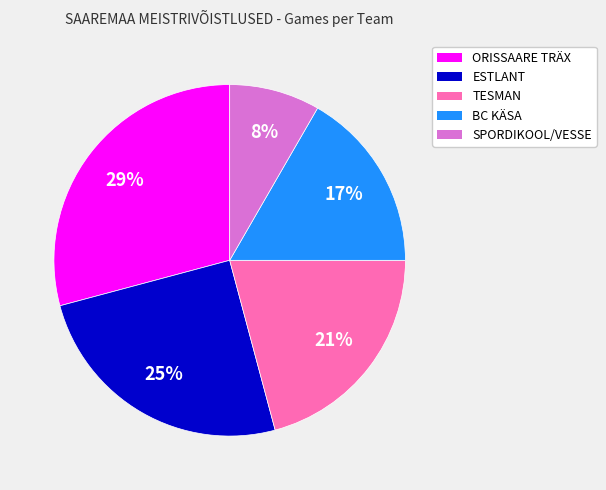

To the nearest percent, what portion does SPORDIKOOL/VESSE represent?

8%